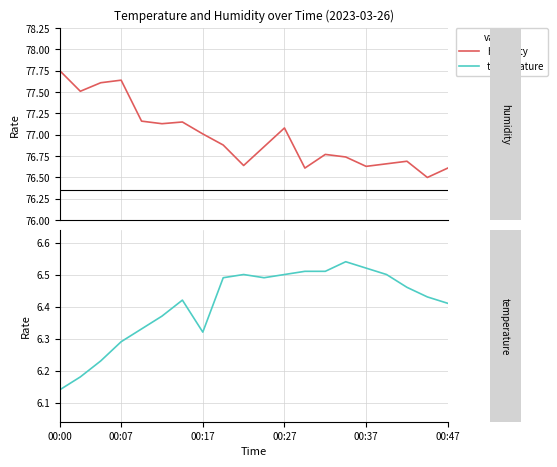

What is the difference between the highest and lowest values at 00:37?

70.1